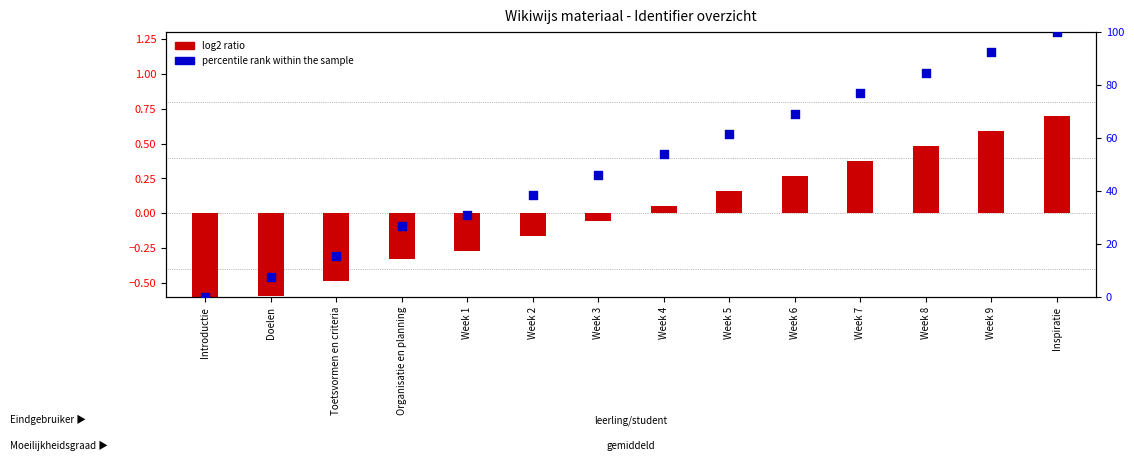

At which category is the sum across all series the highest?

Inspiratie